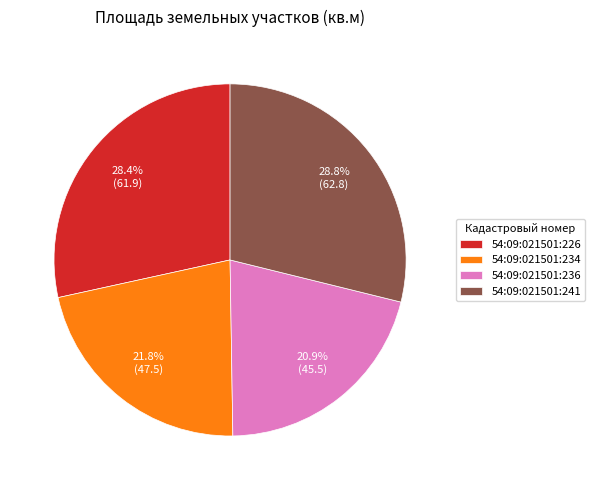

What is the ratio of the value at 54:09:021501:234 to the value at 54:09:021501:241?

0.8